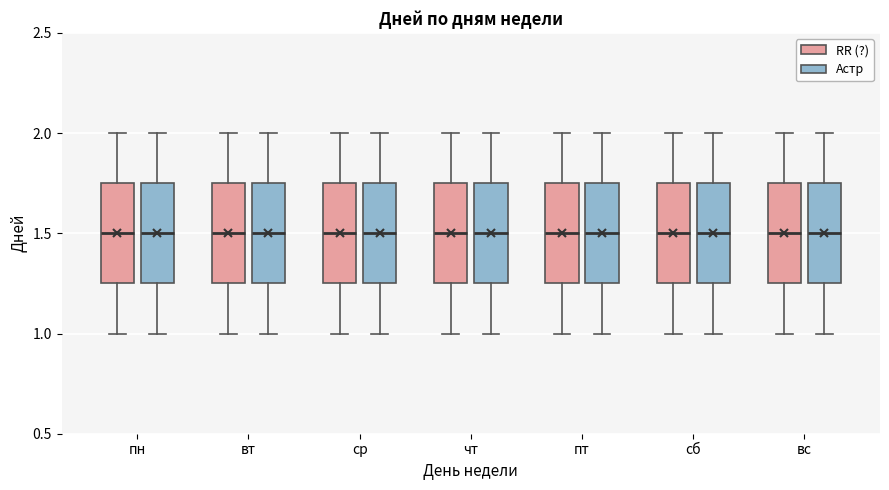

Reading left to right, read every box against the y-axis: the position of its median line, the range the box covers, and the ends of its whiskers. The values are not printed on the chart, so give them approximately, as read against the axis.

пн (RR (?)): median 1.50, box 1.25 to 1.75, whiskers 1.00 to 2.00
пн (Астр): median 1.50, box 1.25 to 1.75, whiskers 1.00 to 2.00
вт (RR (?)): median 1.50, box 1.25 to 1.75, whiskers 1.00 to 2.00
вт (Астр): median 1.50, box 1.25 to 1.75, whiskers 1.00 to 2.00
ср (RR (?)): median 1.50, box 1.25 to 1.75, whiskers 1.00 to 2.00
ср (Астр): median 1.50, box 1.25 to 1.75, whiskers 1.00 to 2.00
чт (RR (?)): median 1.50, box 1.25 to 1.75, whiskers 1.00 to 2.00
чт (Астр): median 1.50, box 1.25 to 1.75, whiskers 1.00 to 2.00
пт (RR (?)): median 1.50, box 1.25 to 1.75, whiskers 1.00 to 2.00
пт (Астр): median 1.50, box 1.25 to 1.75, whiskers 1.00 to 2.00
сб (RR (?)): median 1.50, box 1.25 to 1.75, whiskers 1.00 to 2.00
сб (Астр): median 1.50, box 1.25 to 1.75, whiskers 1.00 to 2.00
вс (RR (?)): median 1.50, box 1.25 to 1.75, whiskers 1.00 to 2.00
вс (Астр): median 1.50, box 1.25 to 1.75, whiskers 1.00 to 2.00